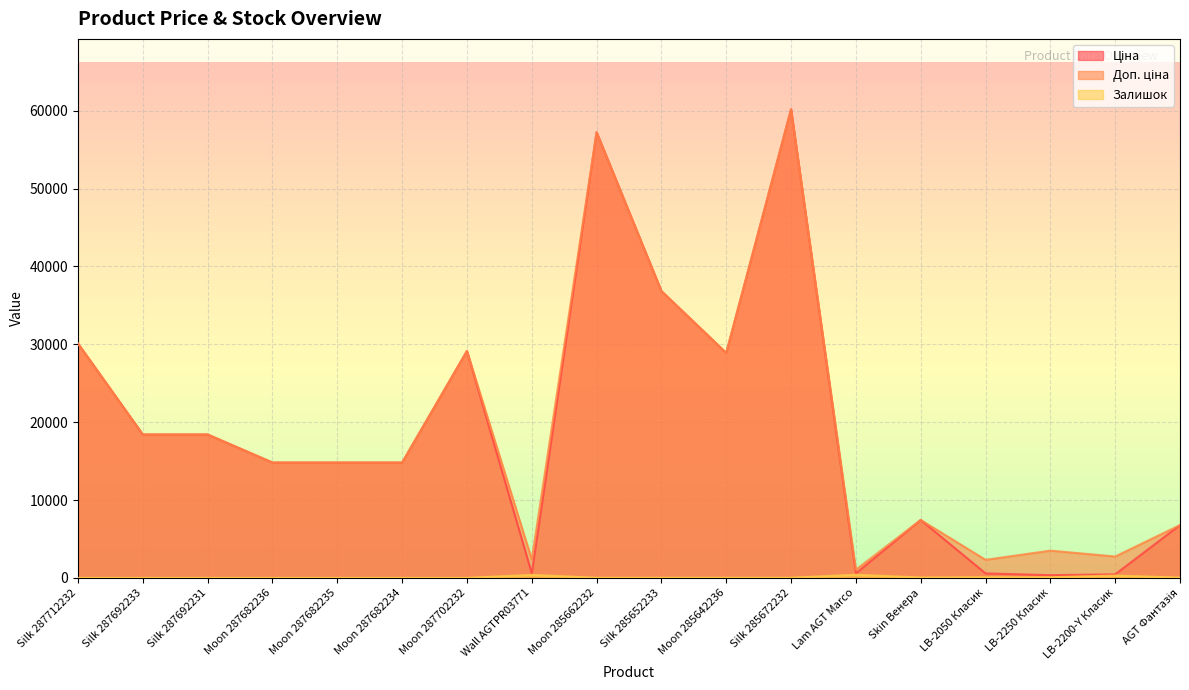

What position from the left is Moon 287682236?

4